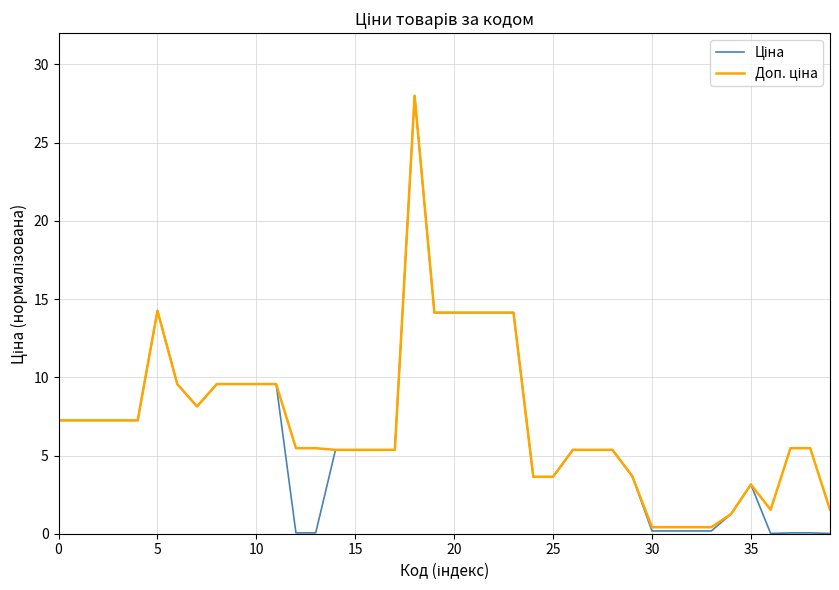

What is the maximum value shown in the chart?

28.0